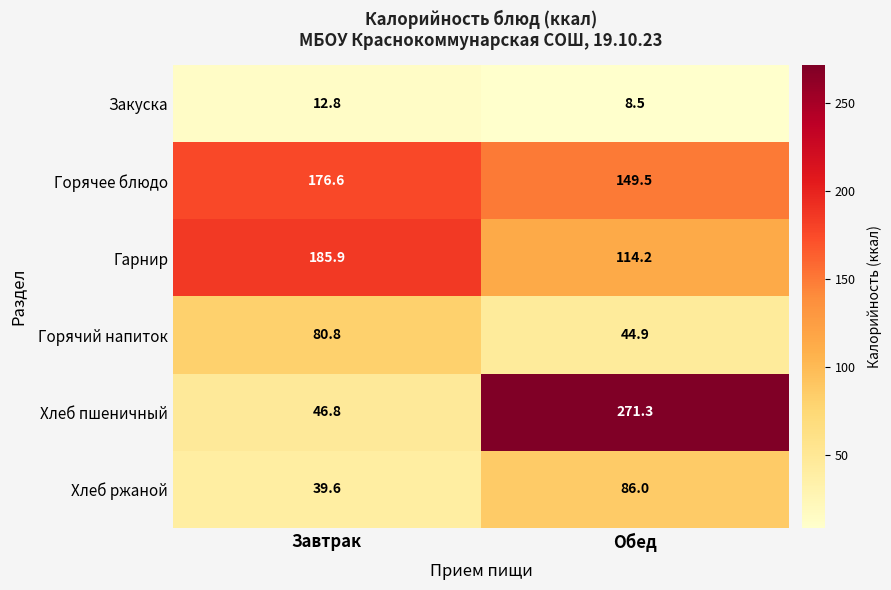

What is the difference between the highest and lowest values at Обед?

262.8